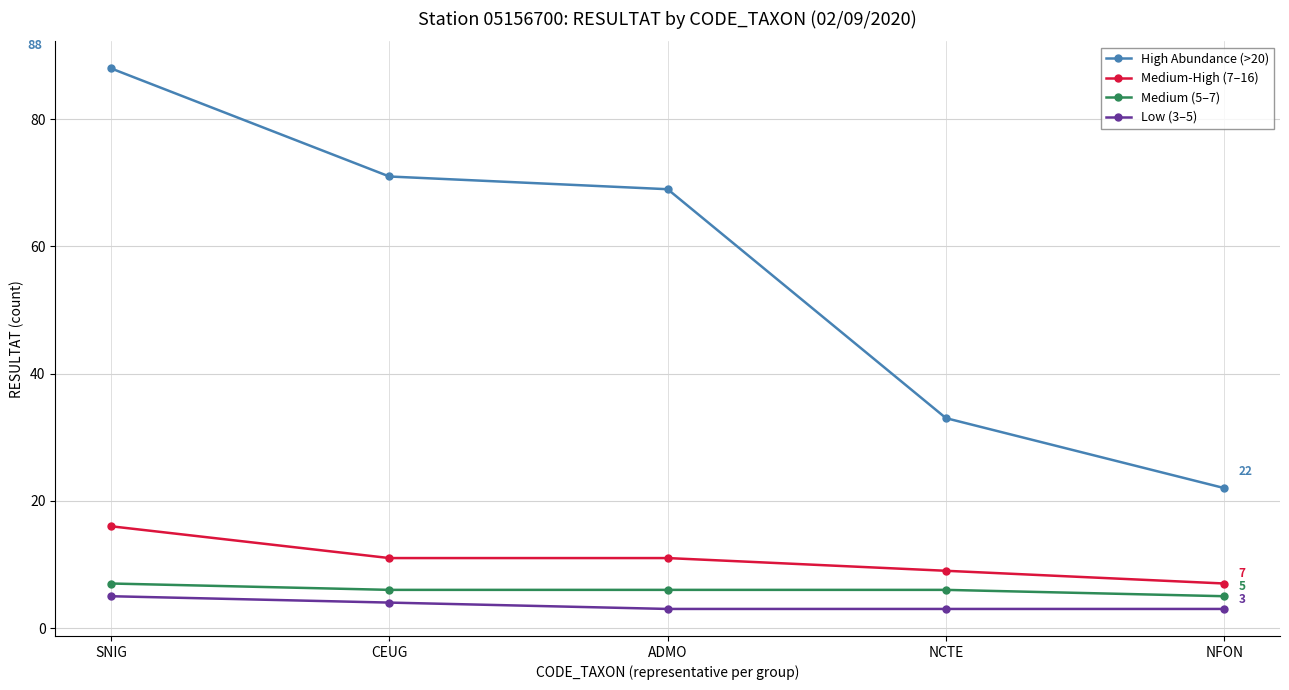

What is the difference between the maximum and minimum values in the Low (3–5) series?

2